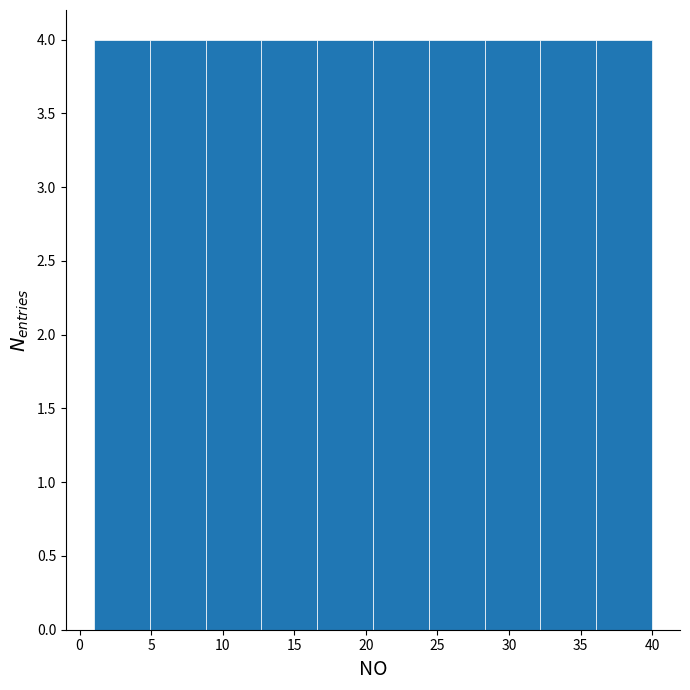

What is the height of the bar covering 16.6 to 20.5 on the x-axis? Neither the bar edges nor the heights are printed on the chart, so give them approximately, as read against the axes.

4